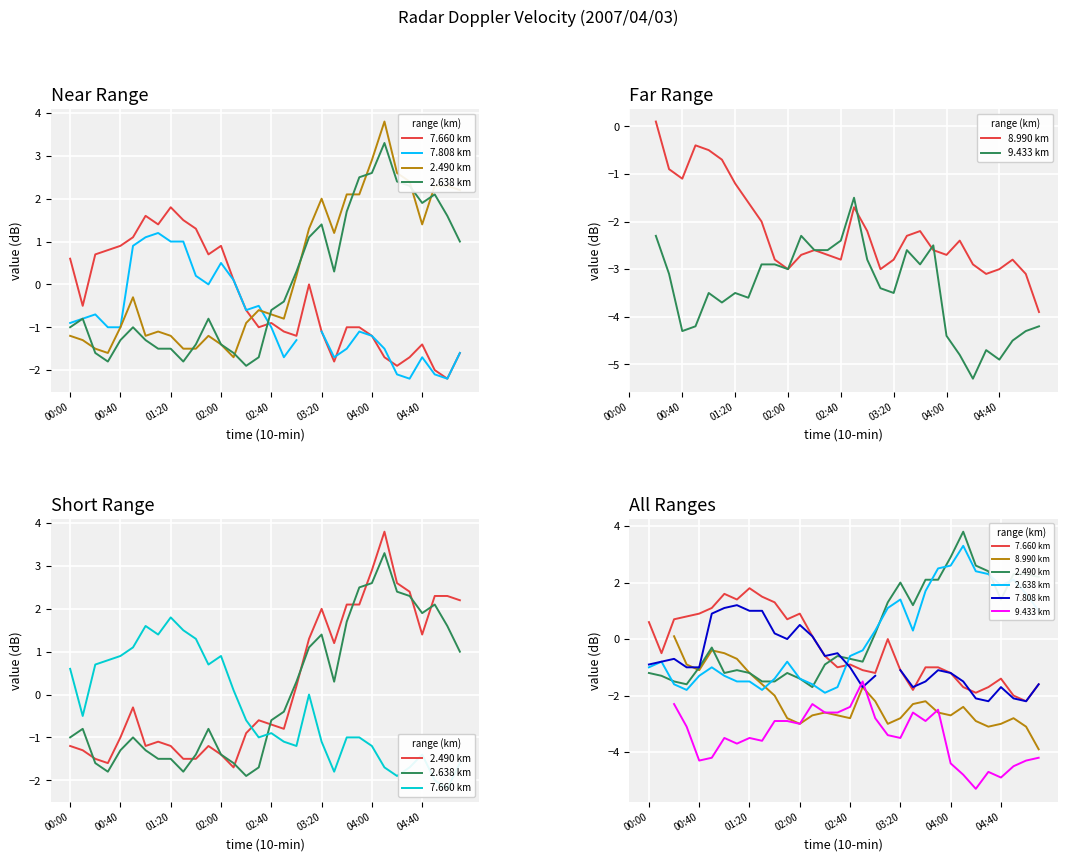

At how many categories does at least one series exceed -3?

32